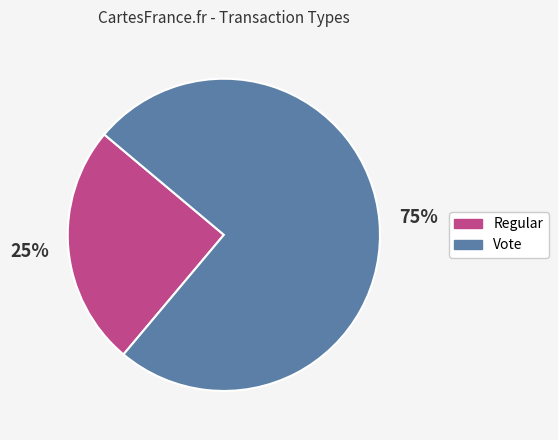

Which category has the biggest portion of the pie?

Vote